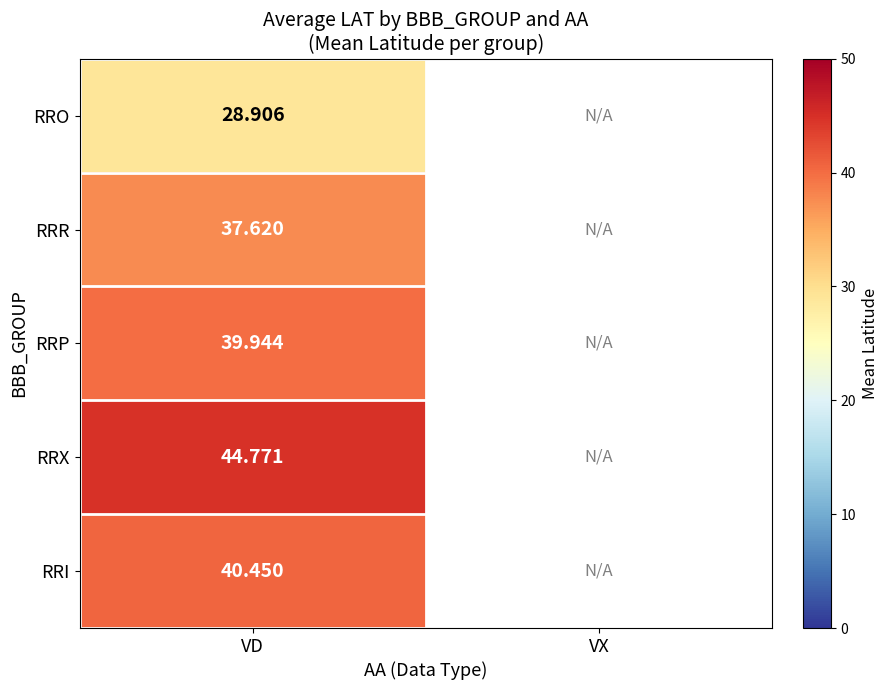

Is it true that RRO equals 9.0 at VD?

False